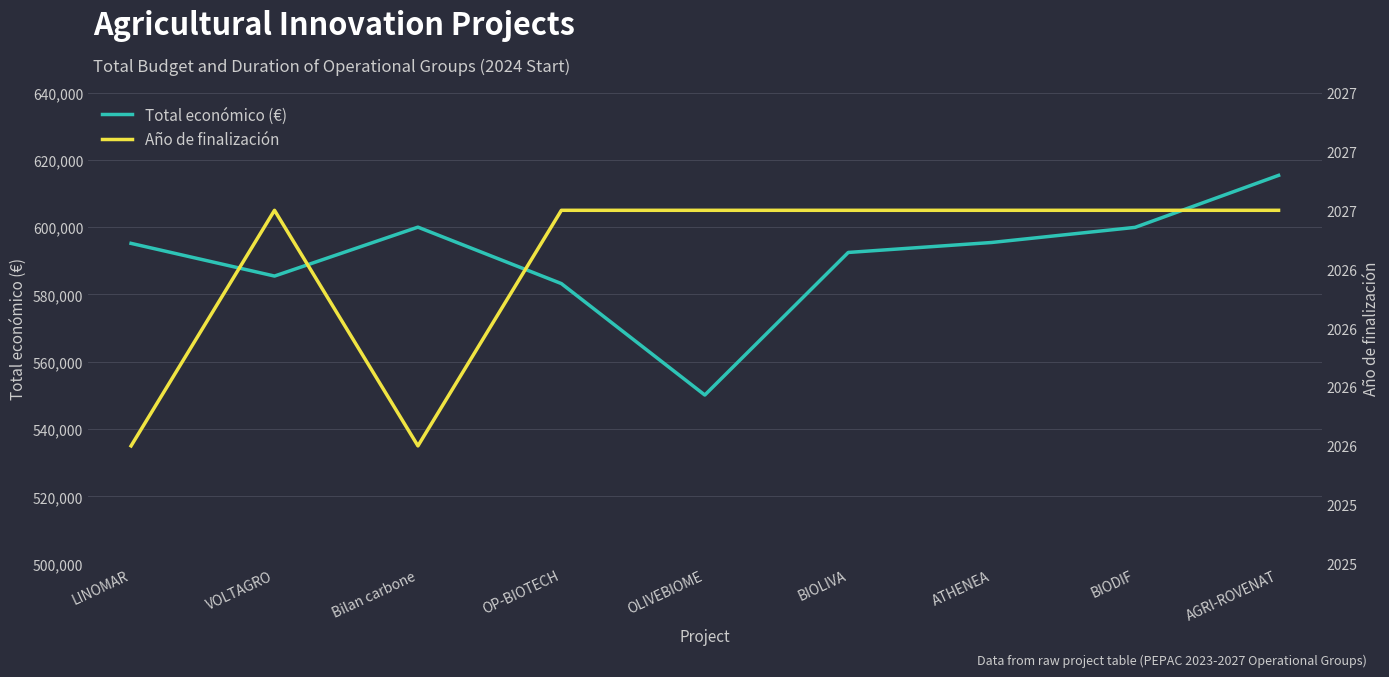

The Total económico (€) series shows 257358 at VOLTAGRO. True or false?

False